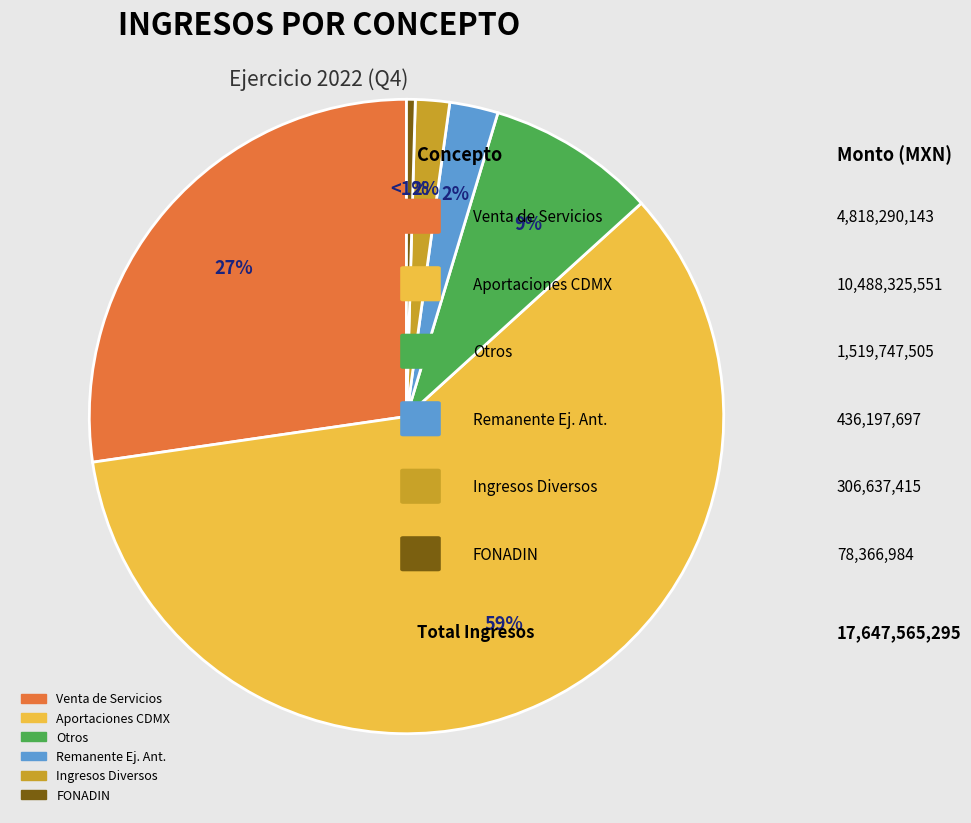

To the nearest percent, what portion does Remanente de ejercicios anteriores represent?

2%